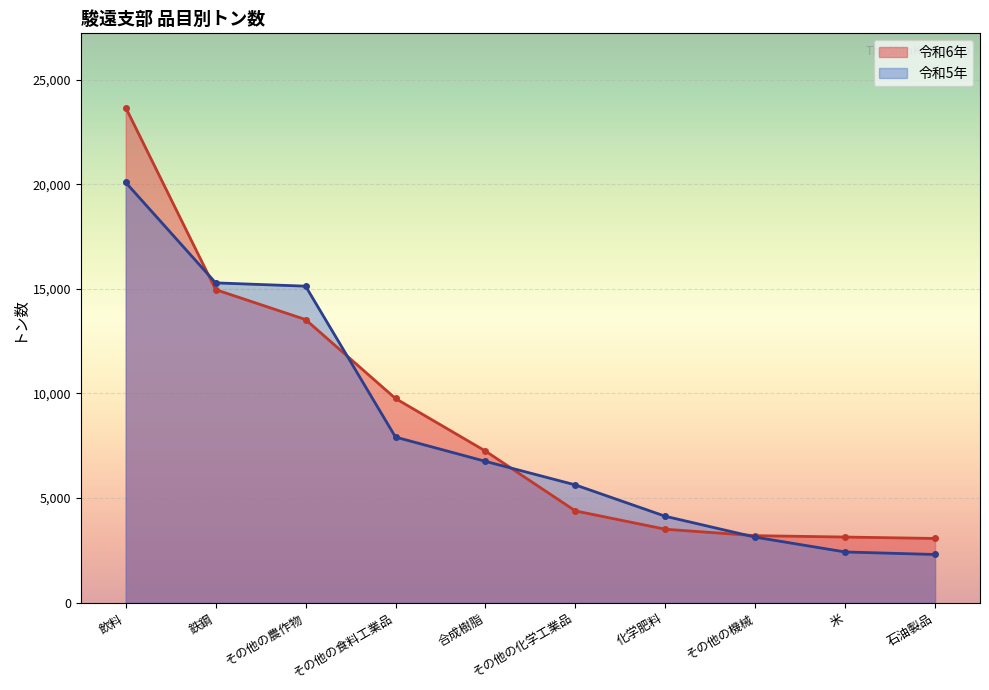

The 令和5年 series shows 6757 at 合成樹脂. True or false?

True